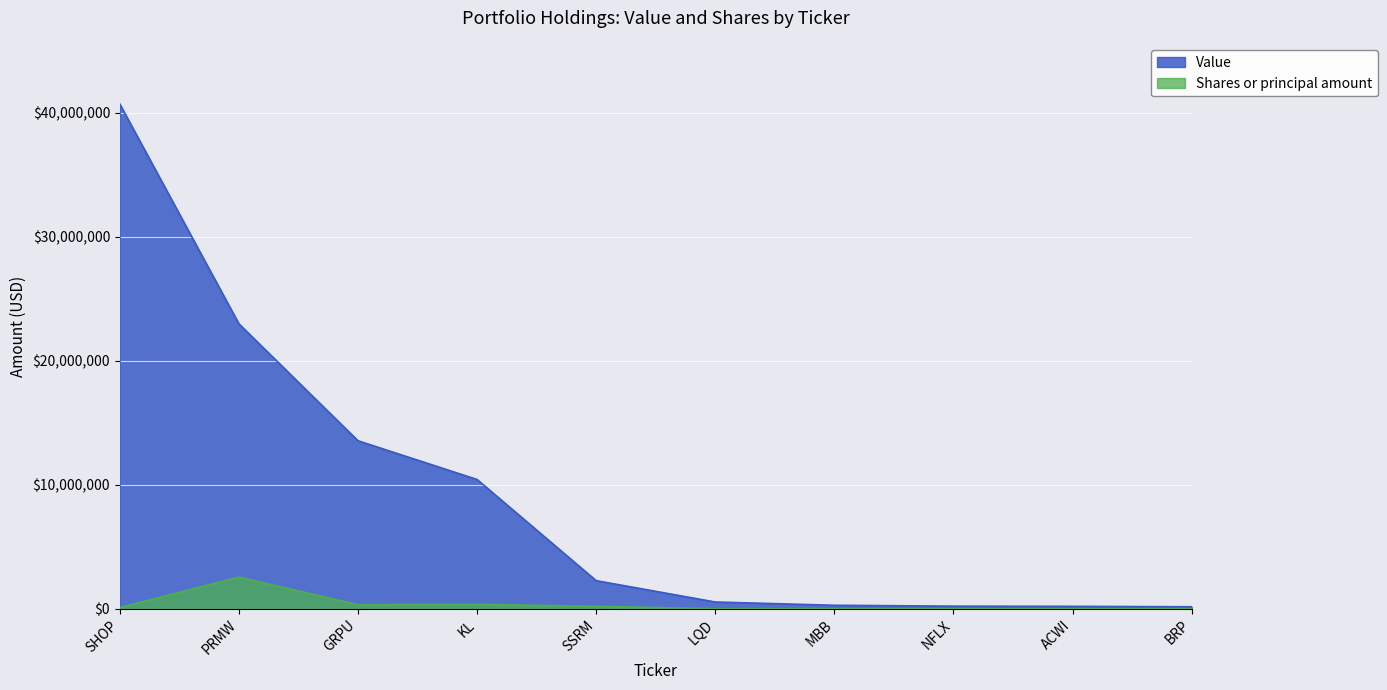

How many interior local valleys does the Shares or principal amount series have?

2